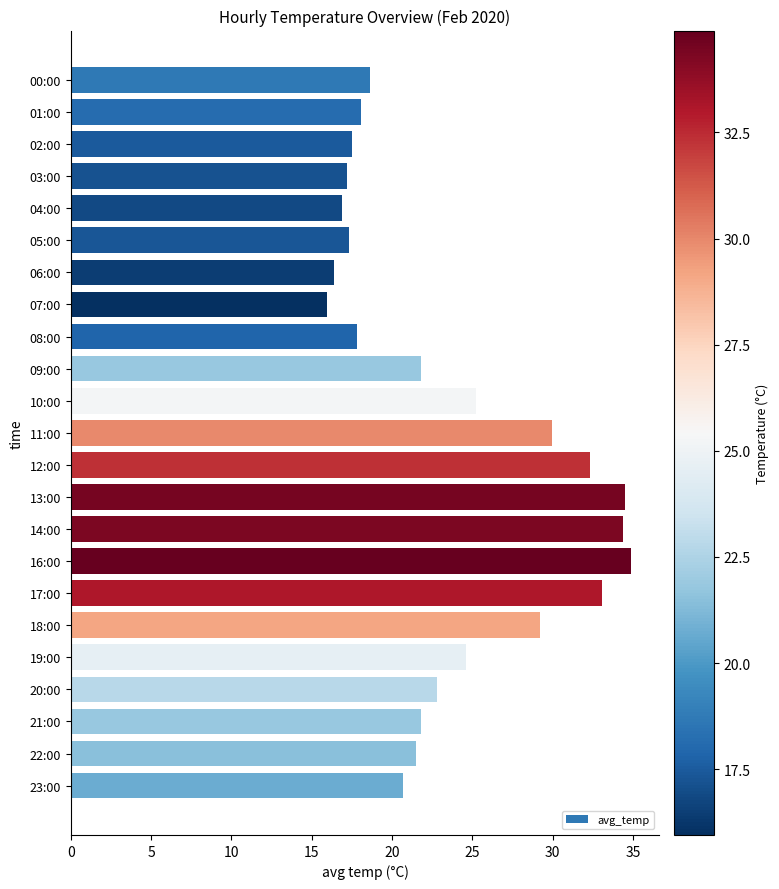

What is the difference between the second highest and second lowest values?

18.1